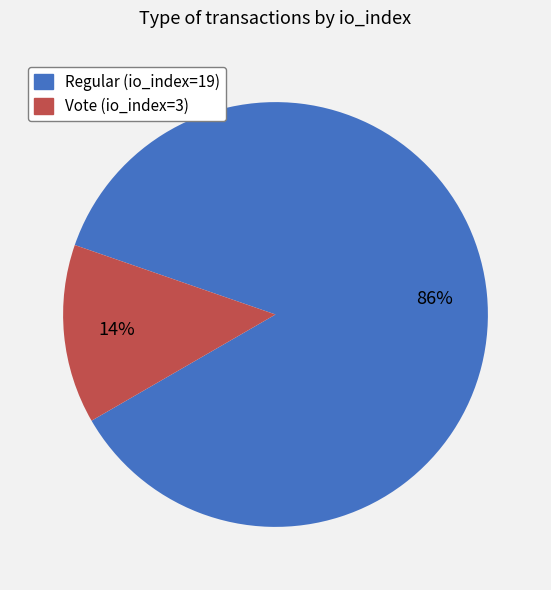

To the nearest percent, what is the average slice percentage?

50%